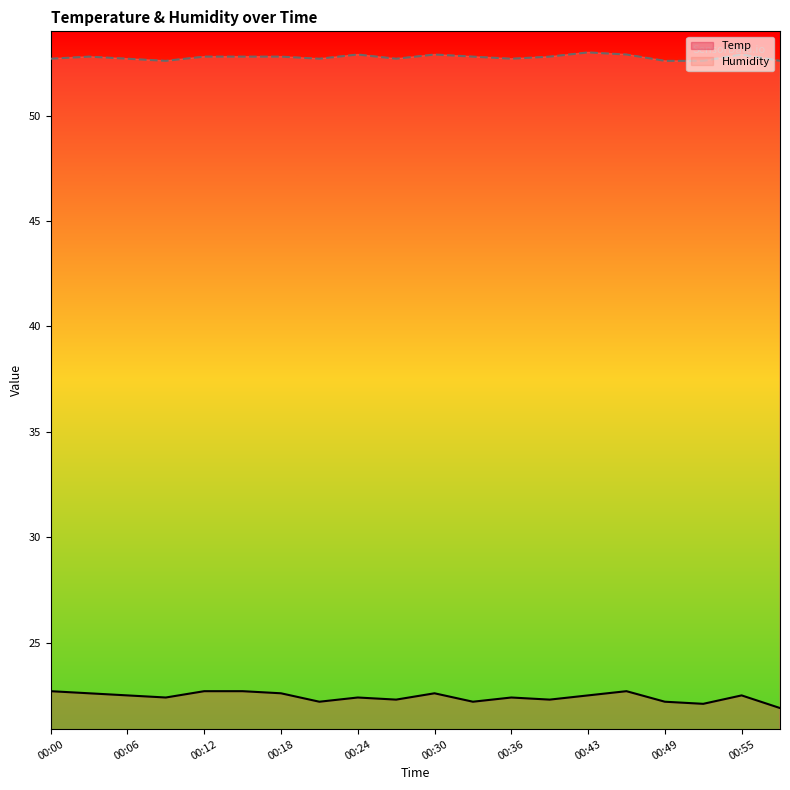

What is the spread (max minus min) of values at 00:46?

30.2